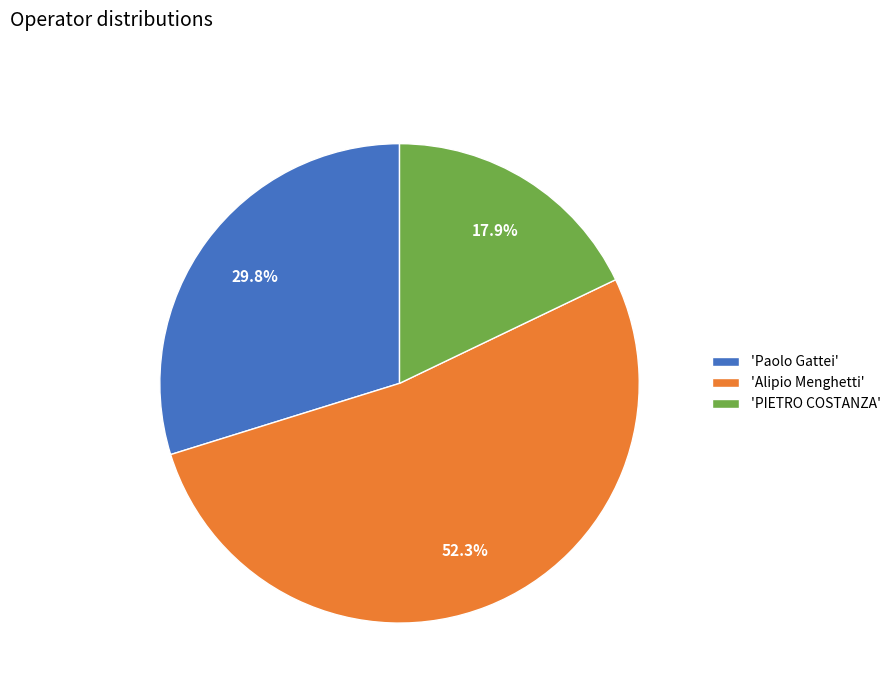

Approximately how many times larger is the value at 'Paolo Gattei' compared to 'Alipio Menghetti'?

0.6